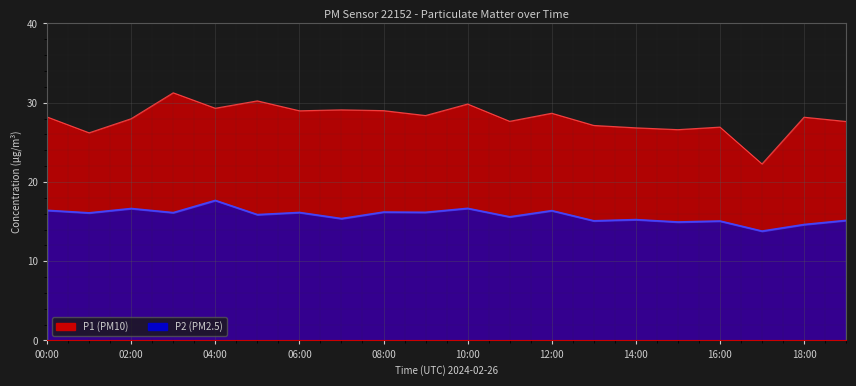

True or false: P2 and P1 intersect in this chart.

False